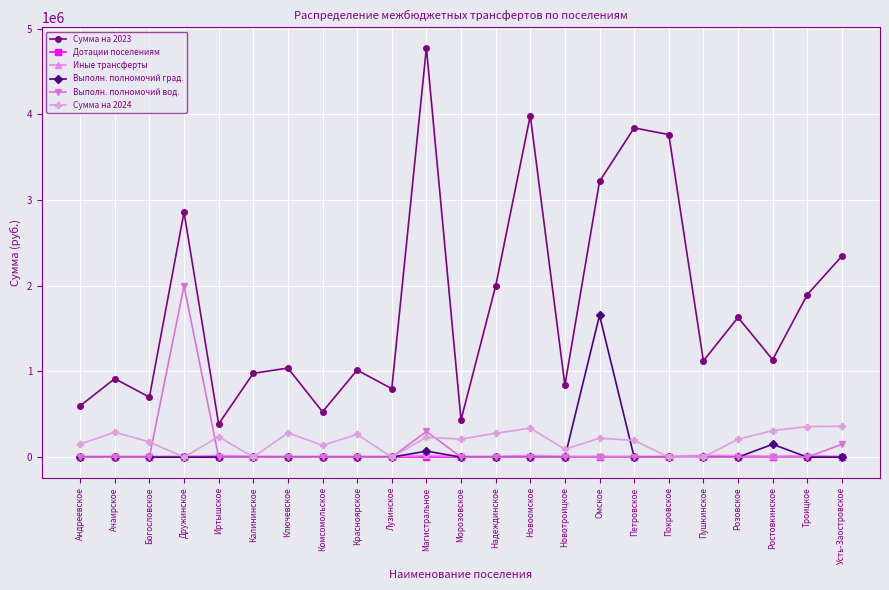

How many categories are shown in the chart?

23